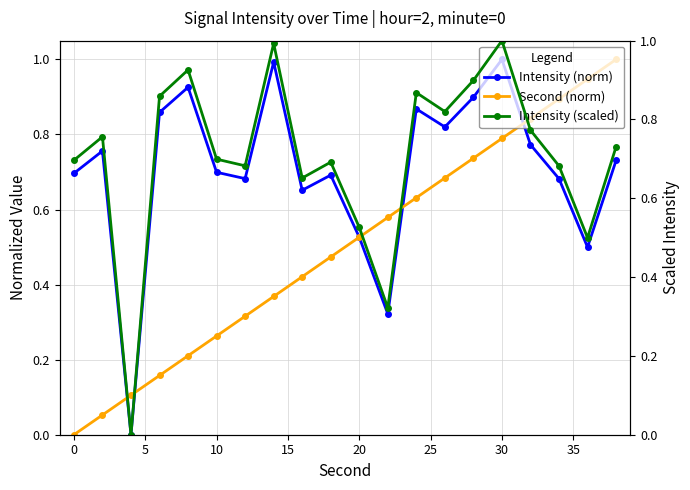

True or false: Intensity (norm) has more than 0 points higher than both neighbors.

True